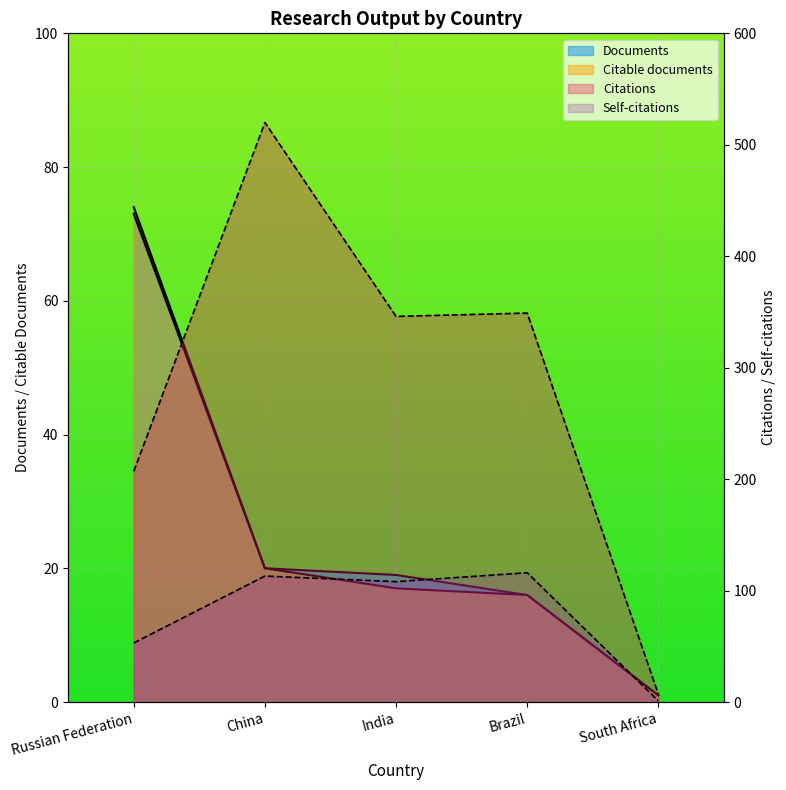

Where is Citations nearest to the value 263?

Russian Federation